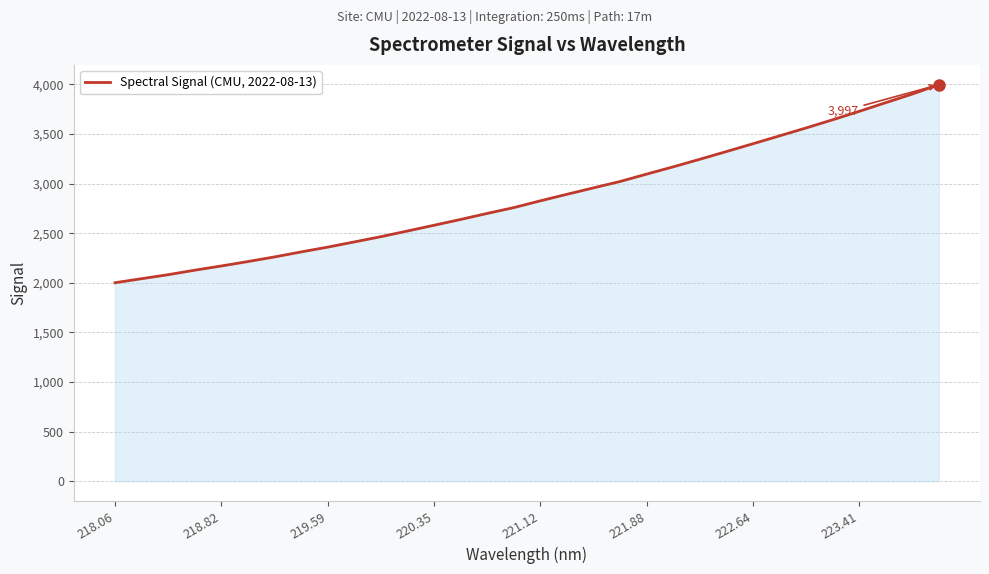

What is the smallest value displayed?

2001.0